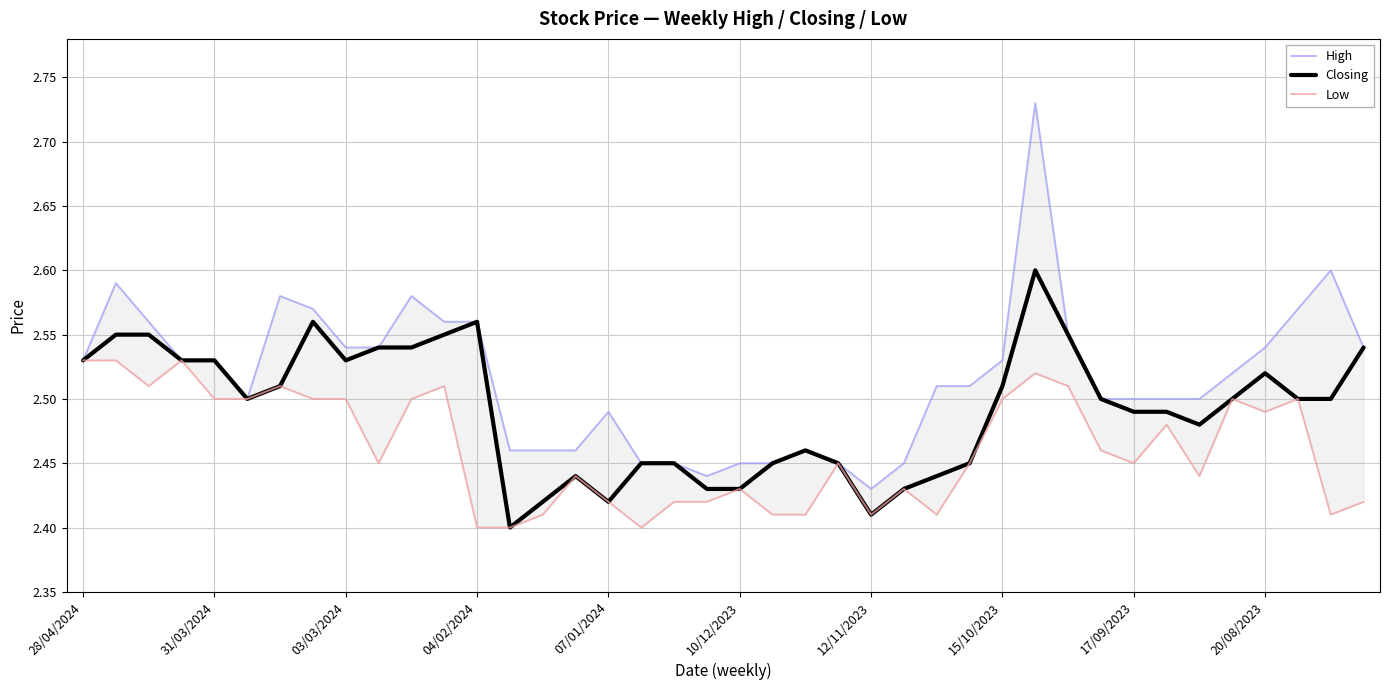

What are all the series names shown in the legend?

High, Closing, Low